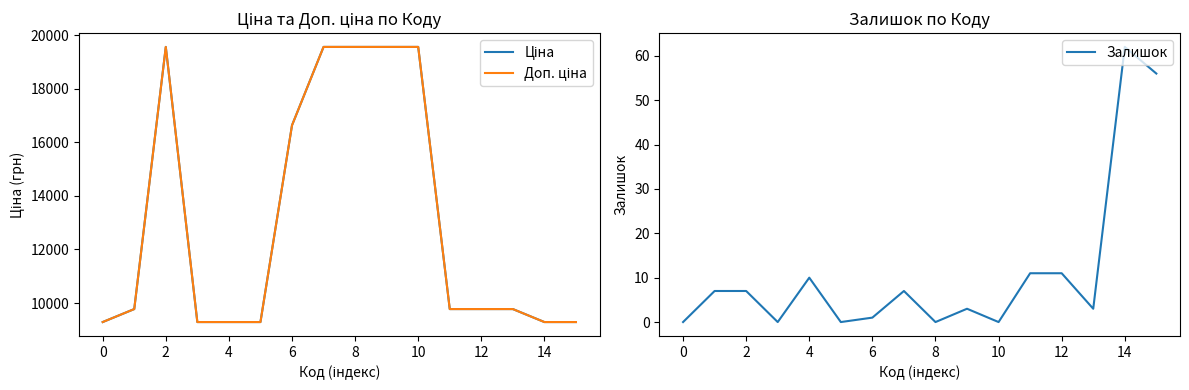

True or false: Залишок and Доп. ціна intersect in this chart.

False